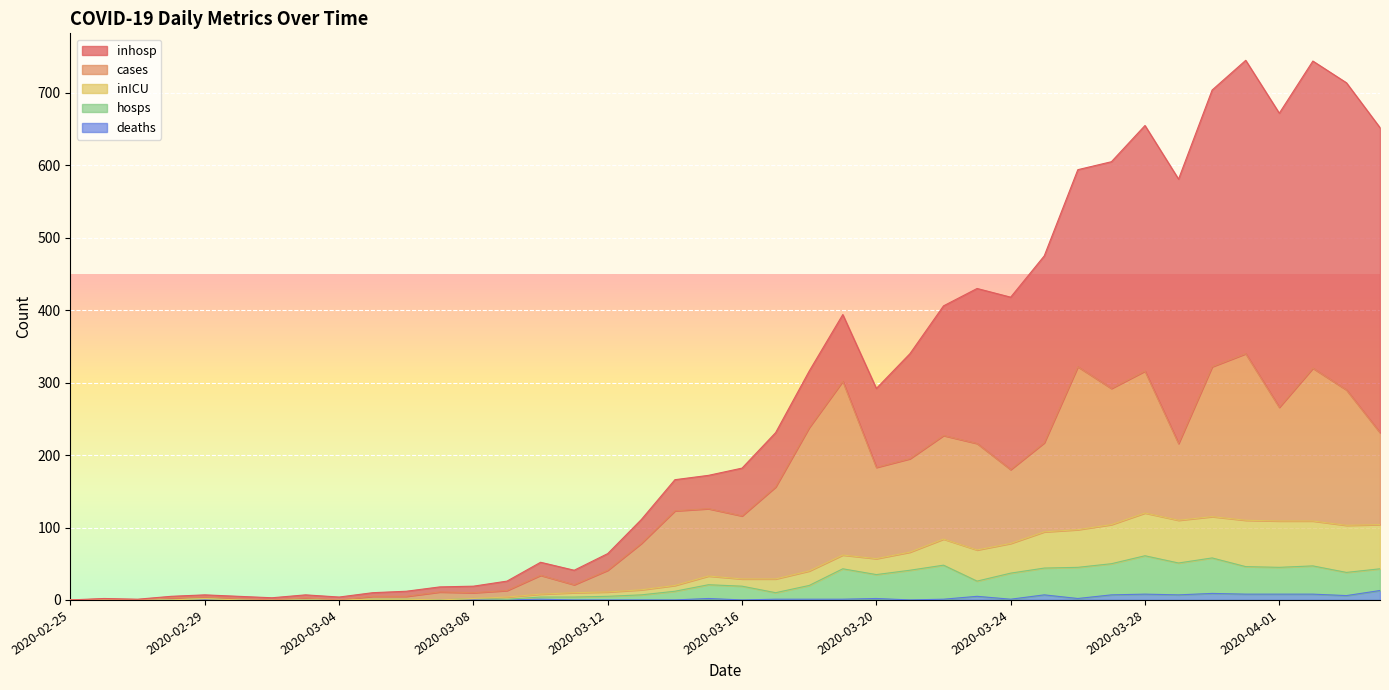

How many data points does each series have?

40